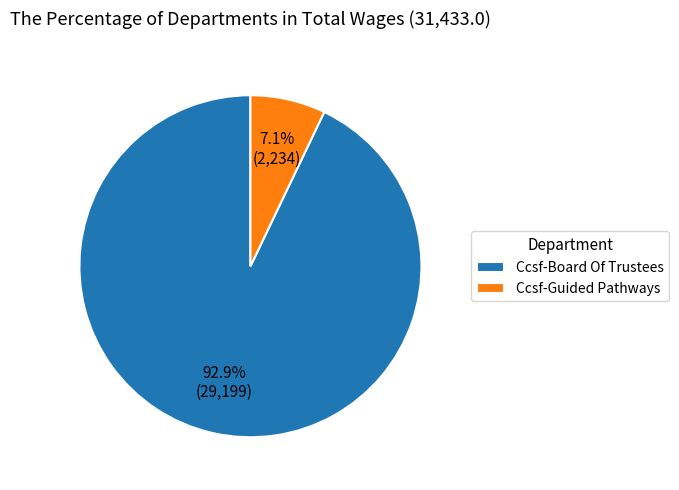

Is Ccsf-Board Of Trustees the majority of the pie?

Yes